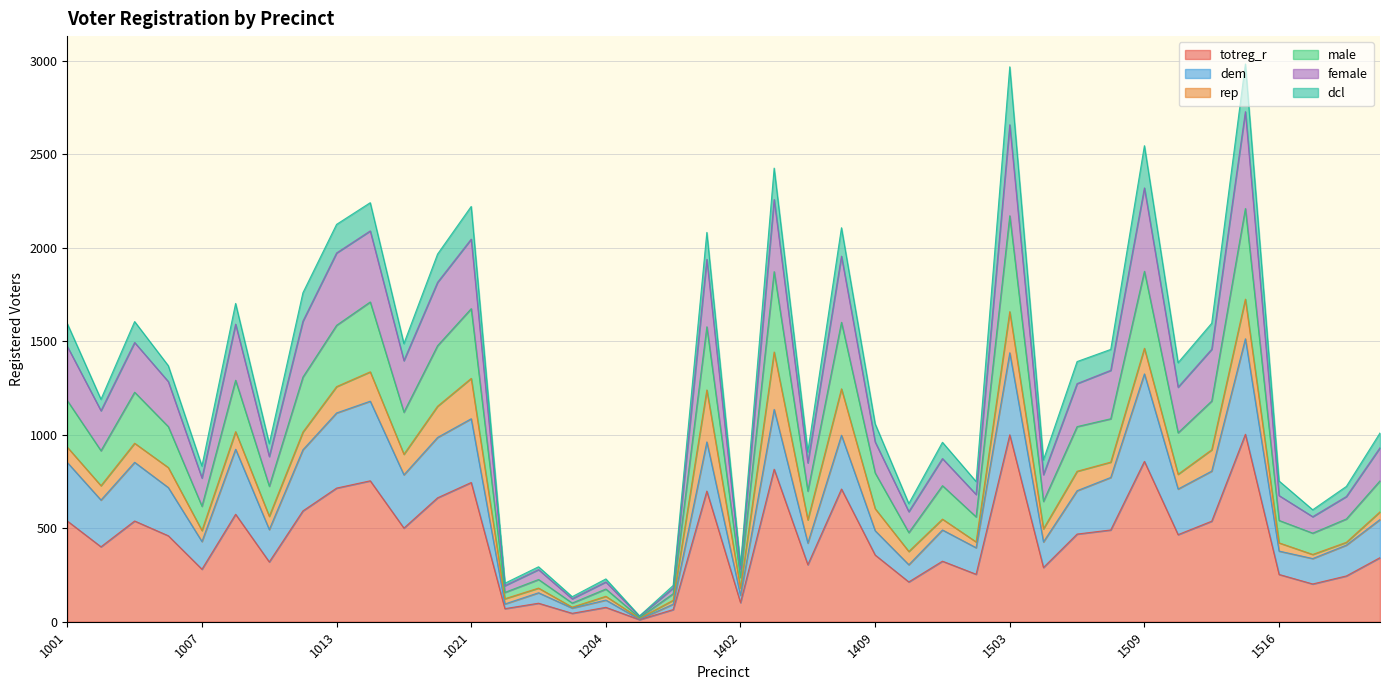

What is the value of the totreg_r point at the 28th from the left?

254